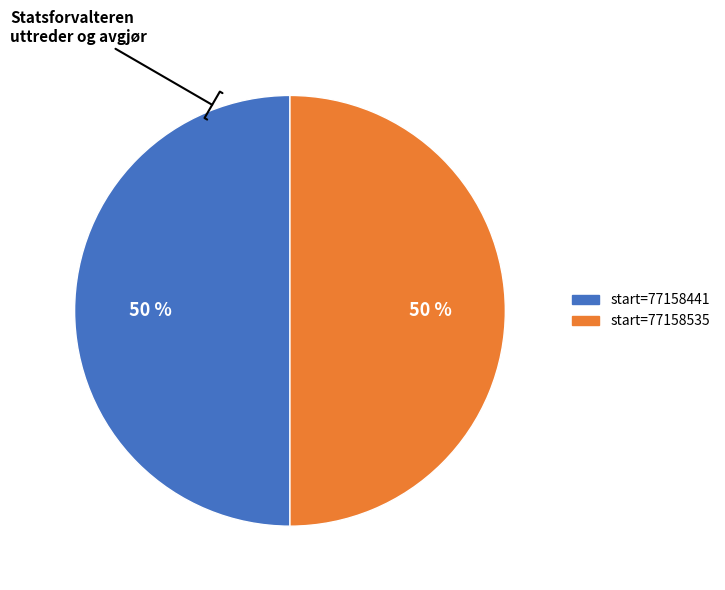

To the nearest percent, what is the average slice percentage?

50%